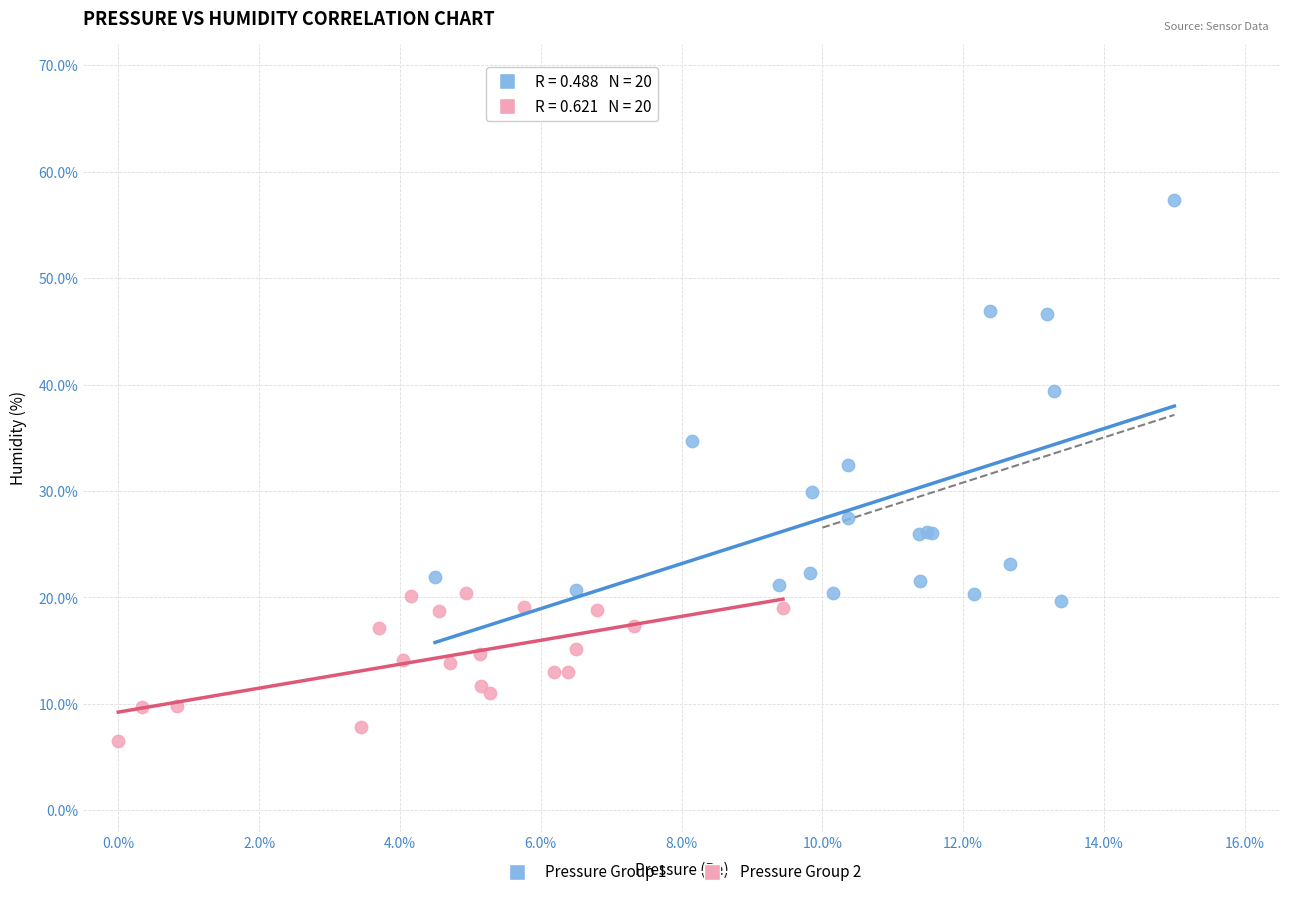

What are all the series names shown in the legend?

Pressure Group 1, Pressure Group 2